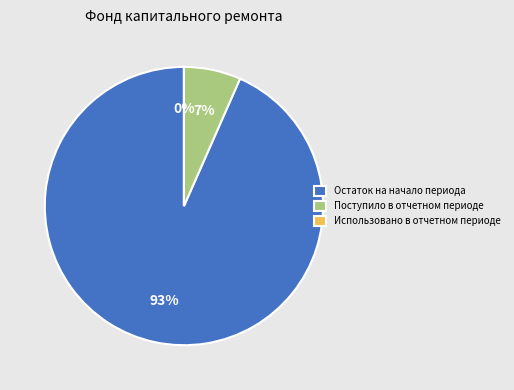

What is the change in value from Остаток на начало периода to Поступило в отчетном периоде?

-721.0